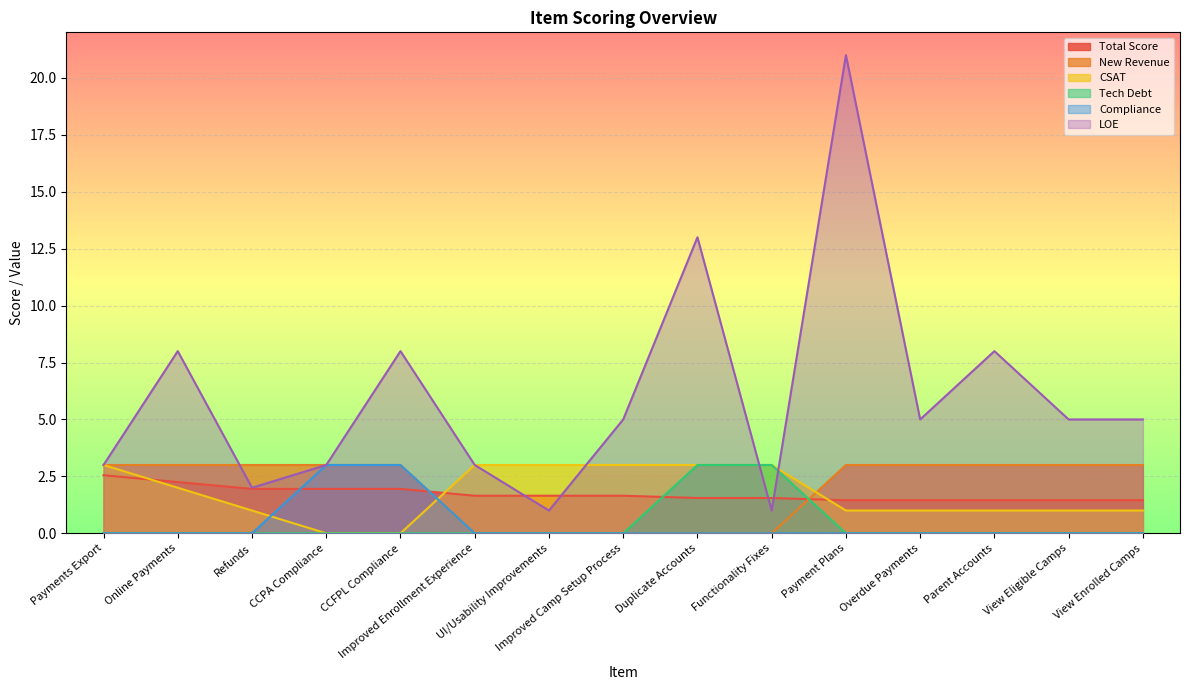

Which series ends up on top after the final intersection of New Revenue and CSAT?

New Revenue